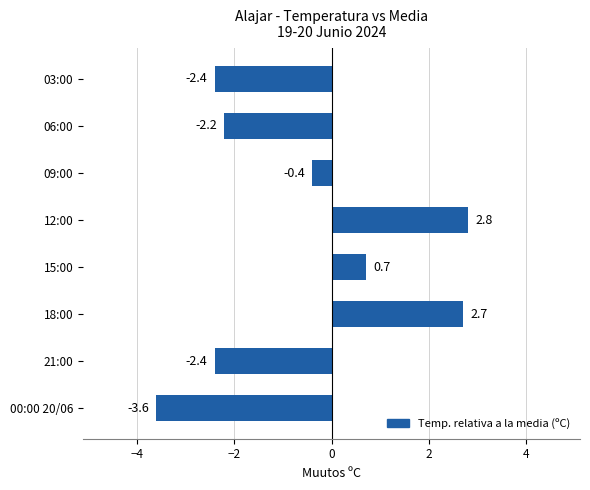

Which label corresponds to the largest value in the chart?

12:00